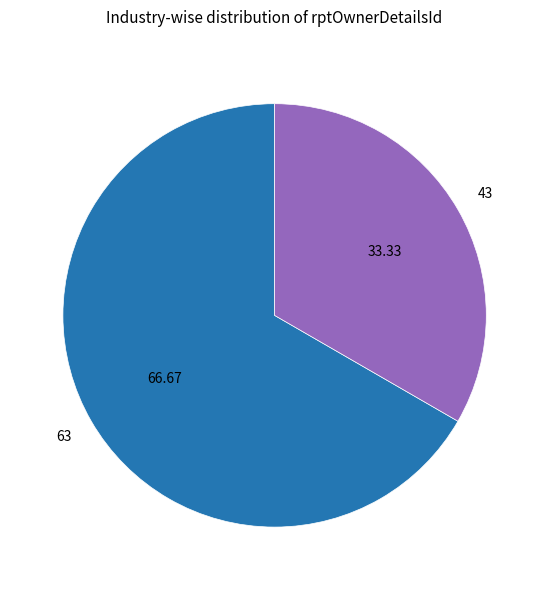

Rank the categories by value from lowest to highest.

43, 63